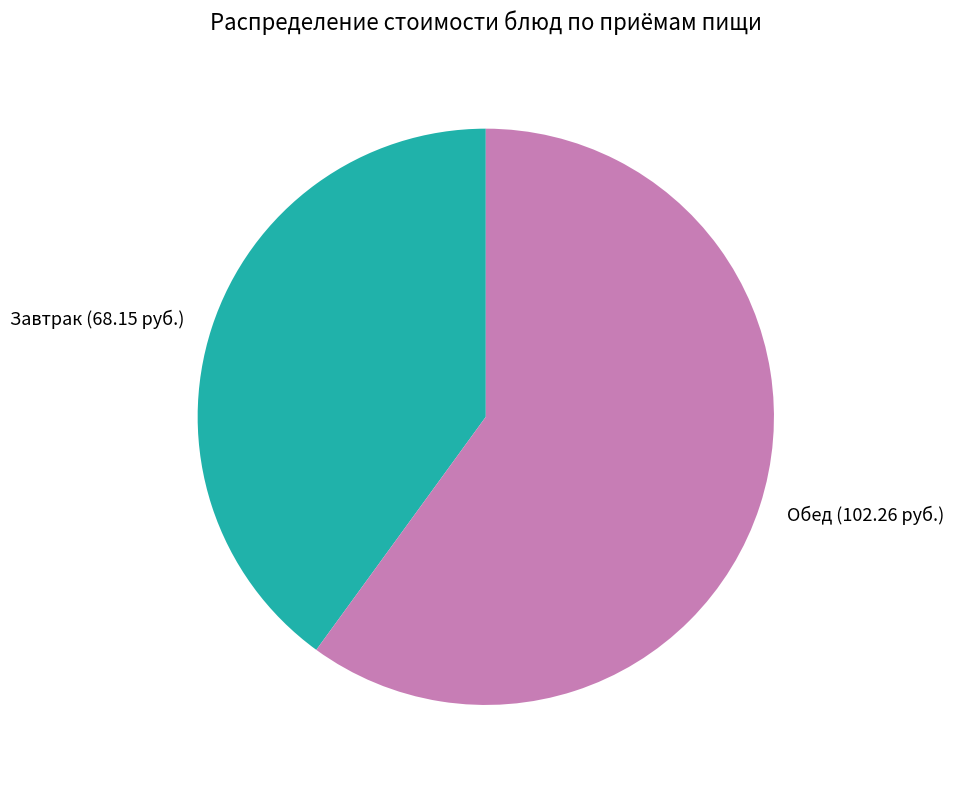

Which category accounts for the majority?

Обед (102.26 руб.)